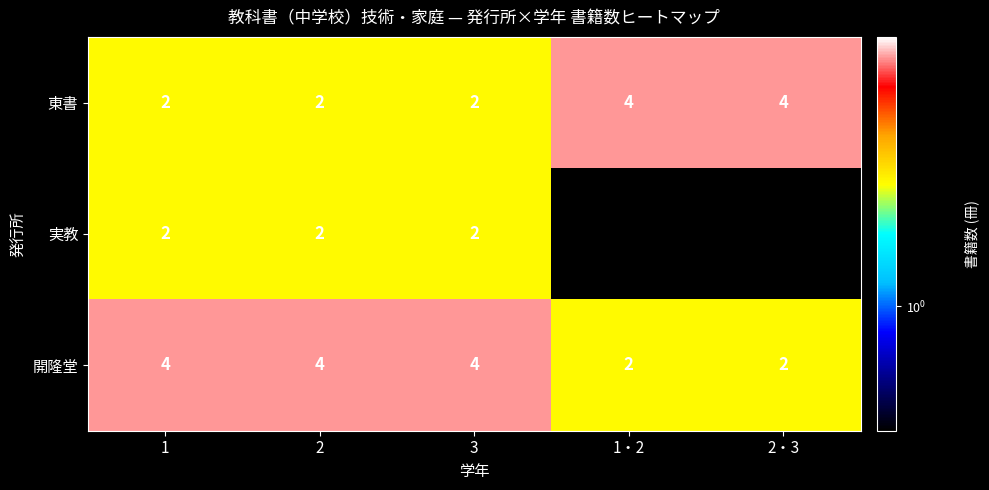

What is the total value across all series at 1?

8